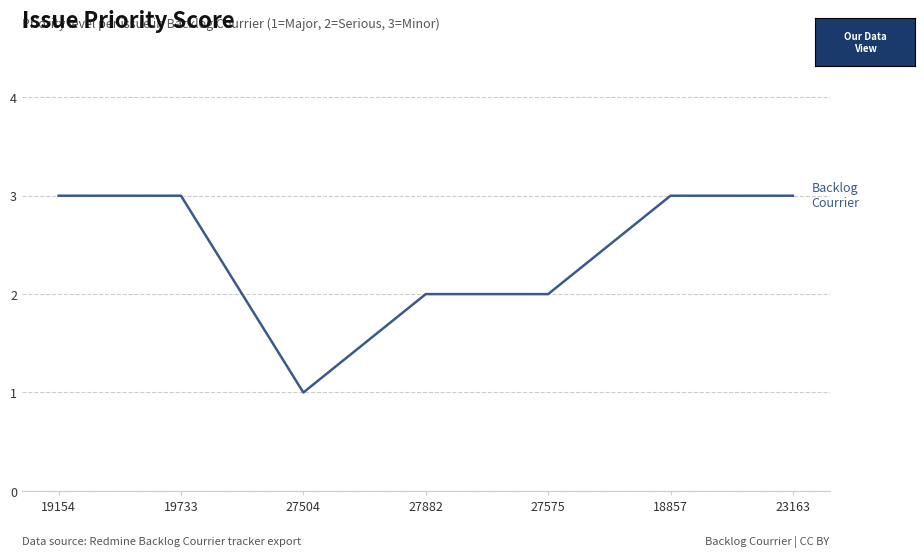

Approximately how many times larger is the value at 19154 compared to 27882?

1.5